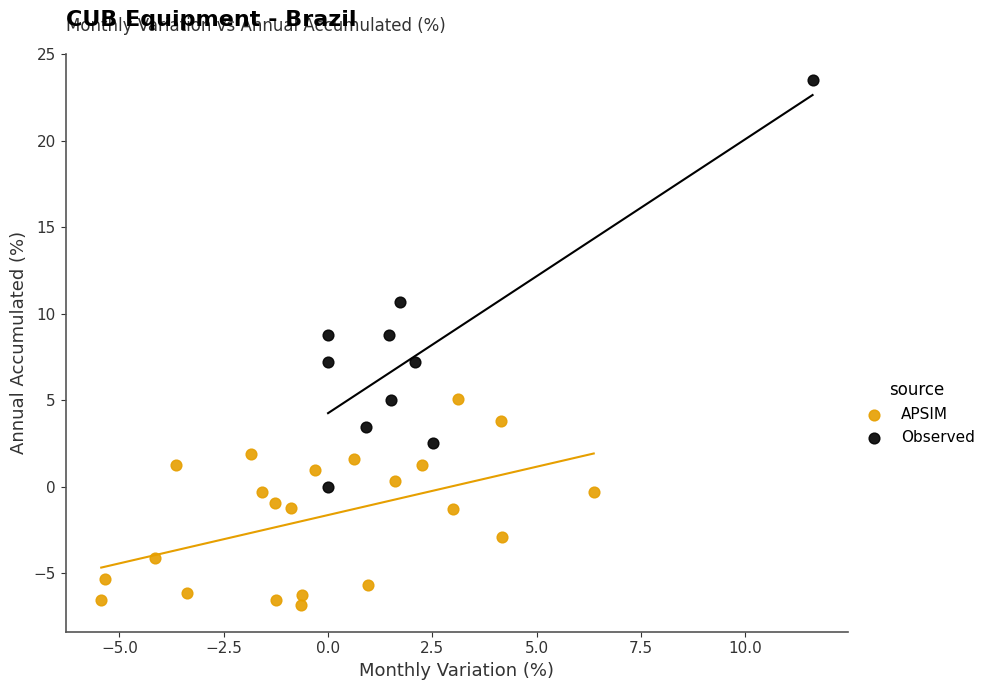

Which series contains the lowest Y value?

APSIM